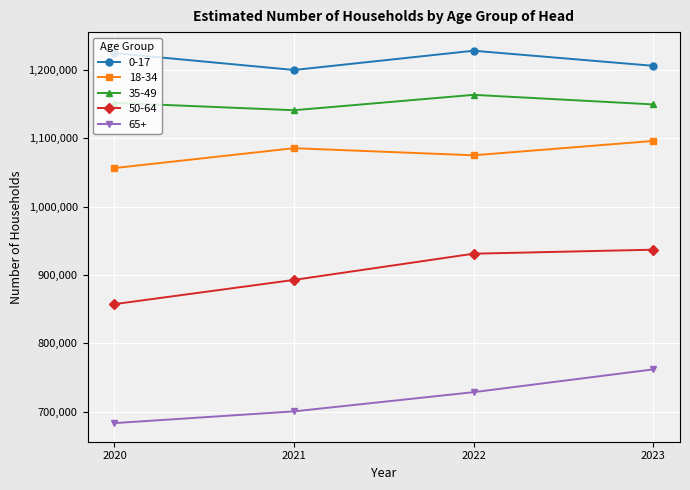

What is the sum of the 50-64 values at 2020 and 2021?

1750168